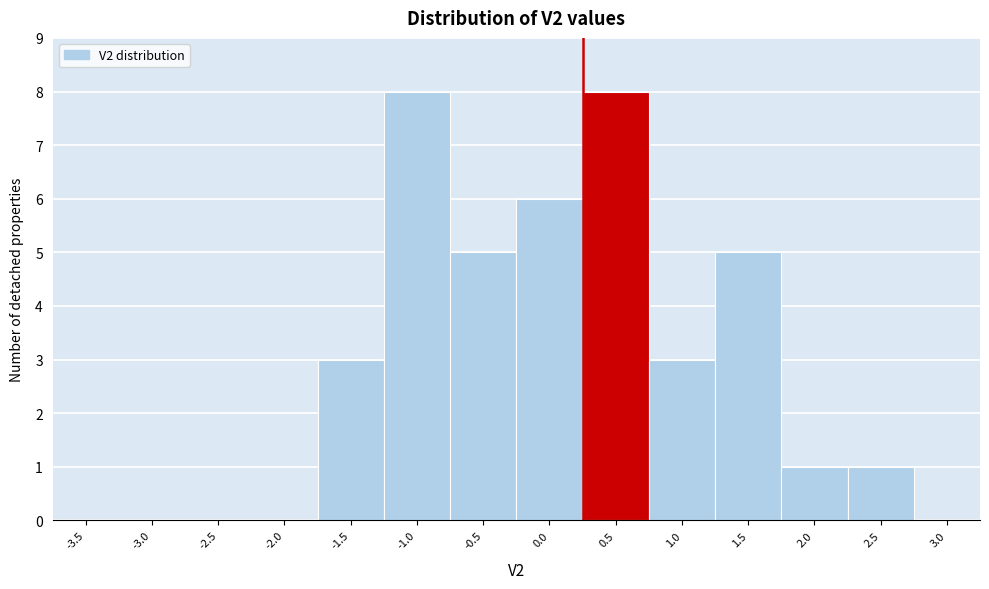

Reading left to right, transcribe all the data shown in this chart.

-3.5=0	-3.0=0	-2.5=0	-2.0=0	-1.5=3	-1.0=8	-0.5=5	0.0=6	0.5=8	1.0=3	1.5=5	2.0=1	2.5=1	3.0=0